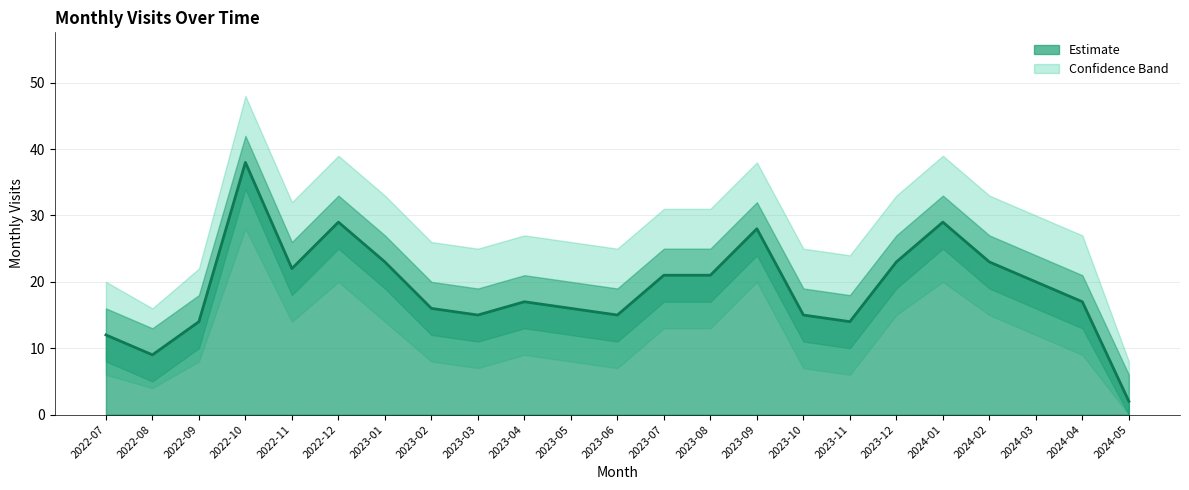

What is the average value of the visit_lower series?

11